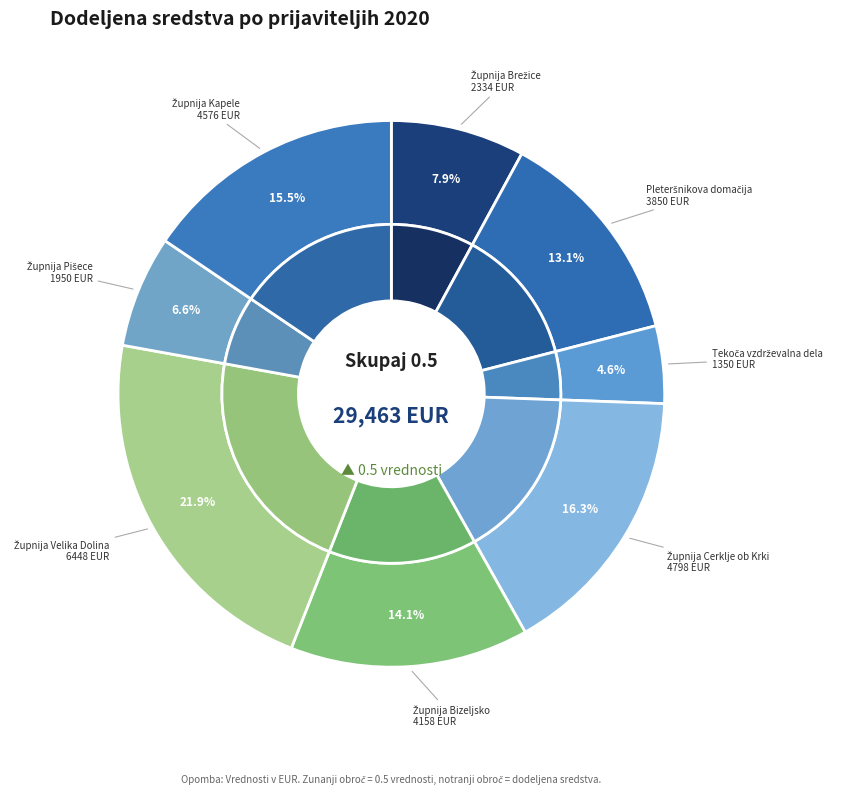

To the nearest percent, what is the combined percentage of Pleteršnikova domačija and Župnija Pišece?

20%